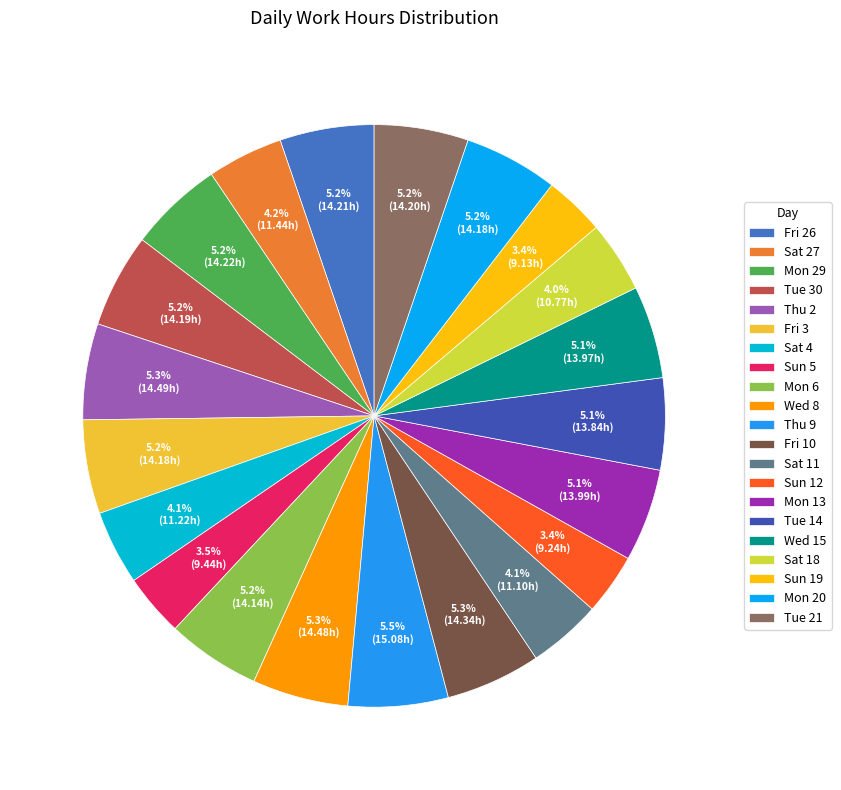

Is there a majority slice in this chart?

No